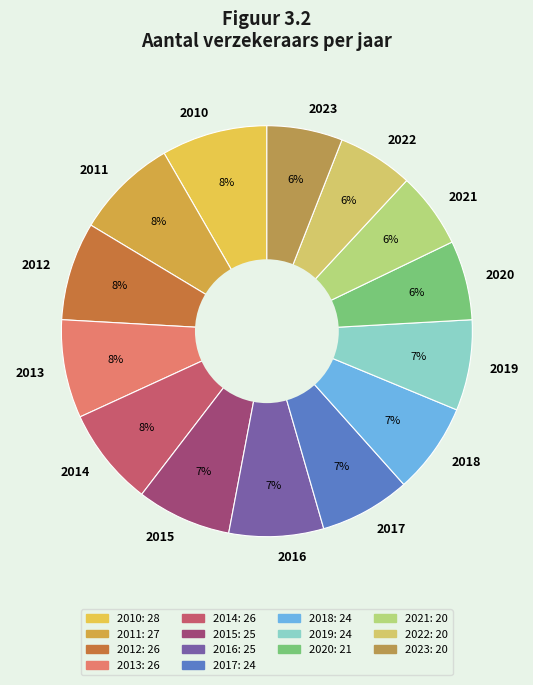

How many segments does this pie chart have?

14